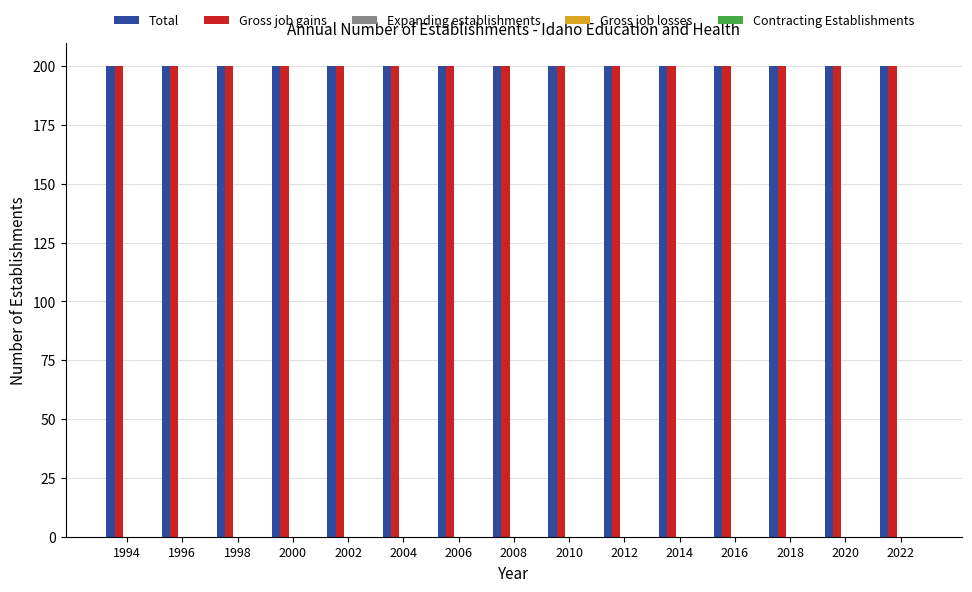

What is the difference between the highest and lowest values at 2016?

200